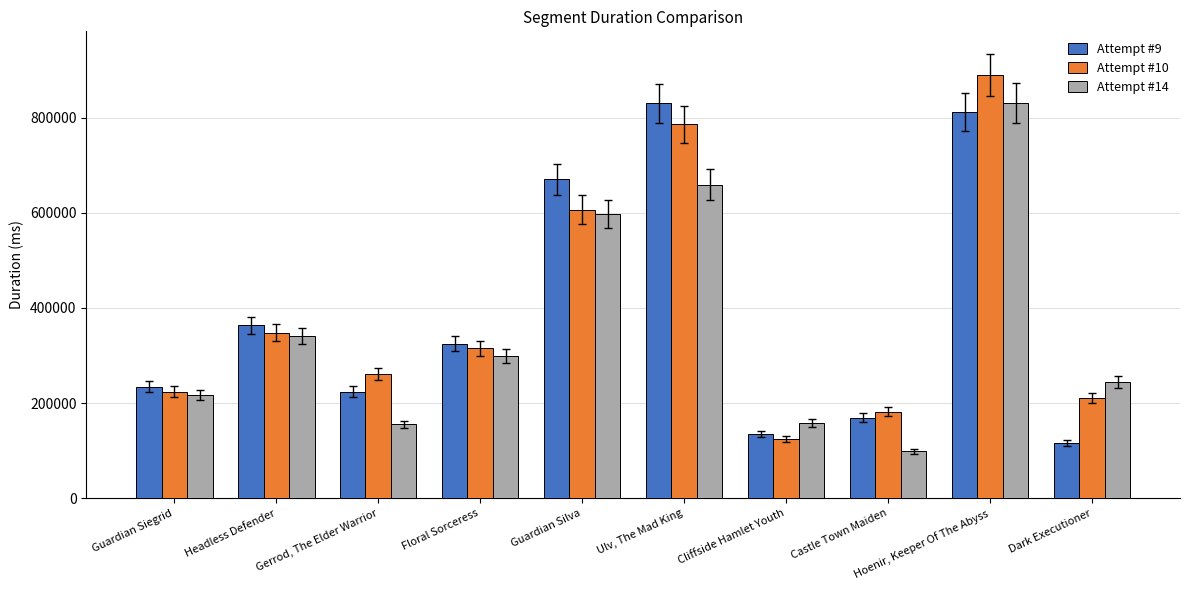

True or false: Attempt #14 has a value of 410062 at Dark Executioner.

False